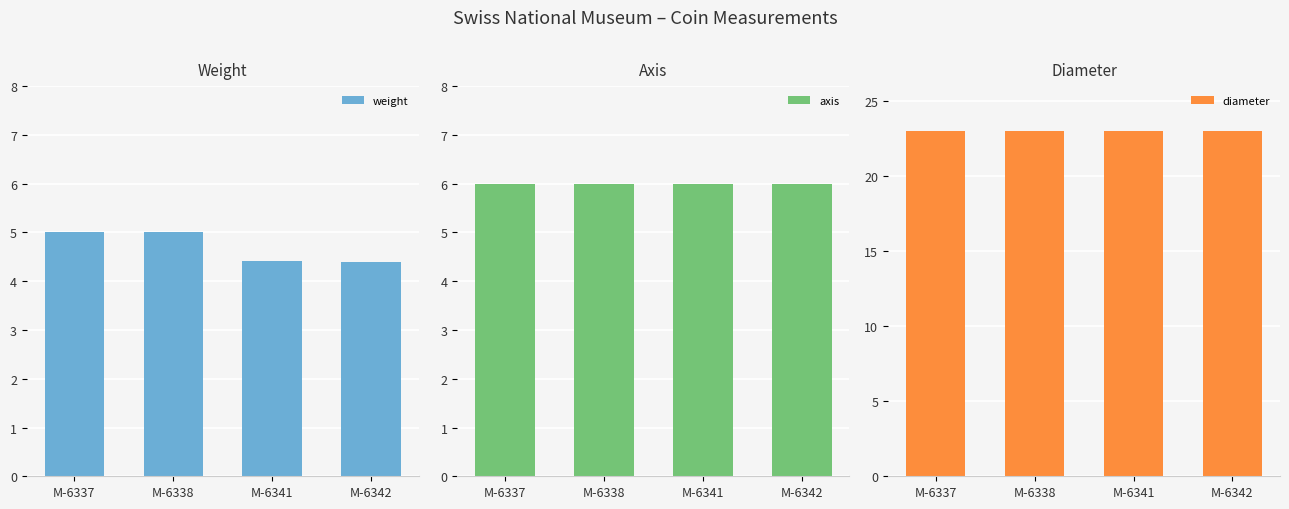

At which category is the sum across all series the highest?

M-6337